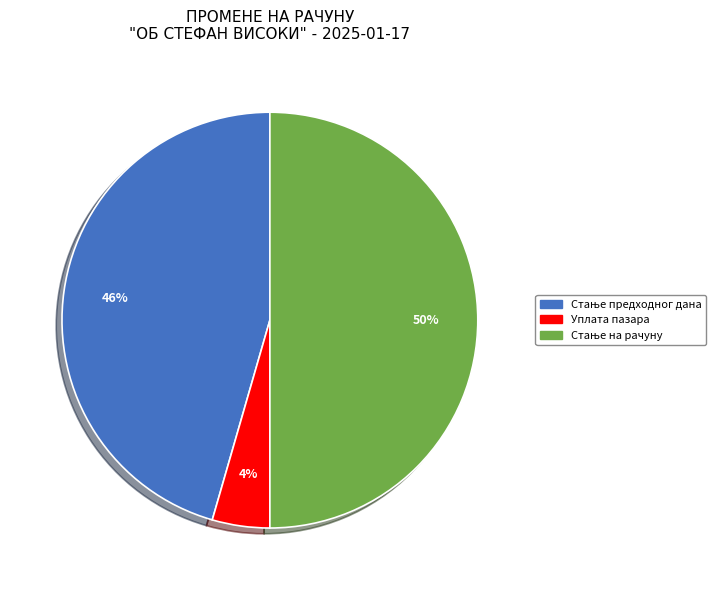

To the nearest percent, what is the average slice percentage?

33%